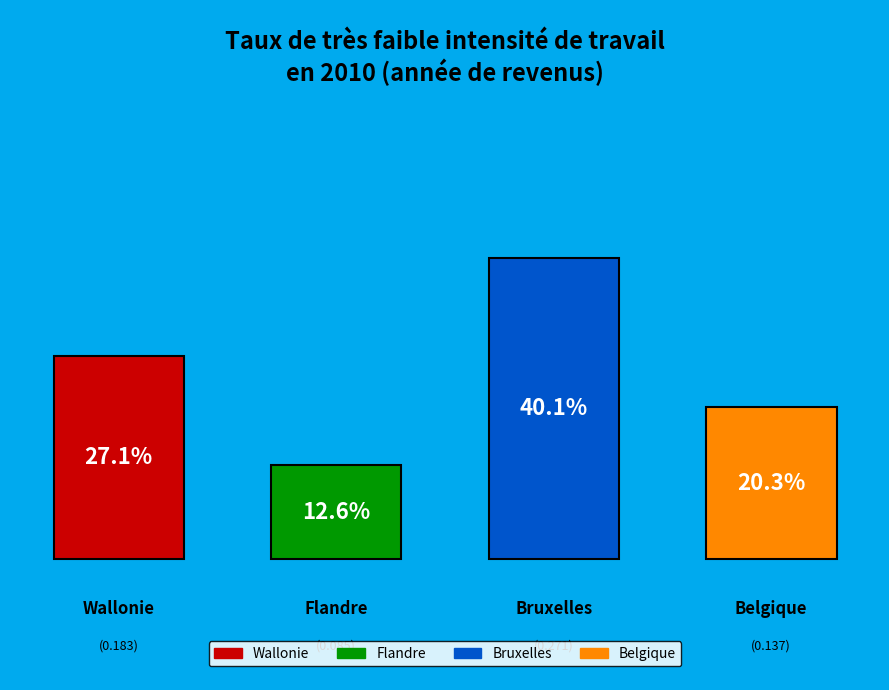

Count the number of slices in the pie.

4